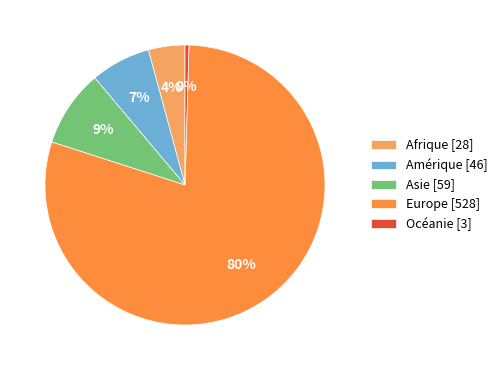

What is the majority slice?

Europe